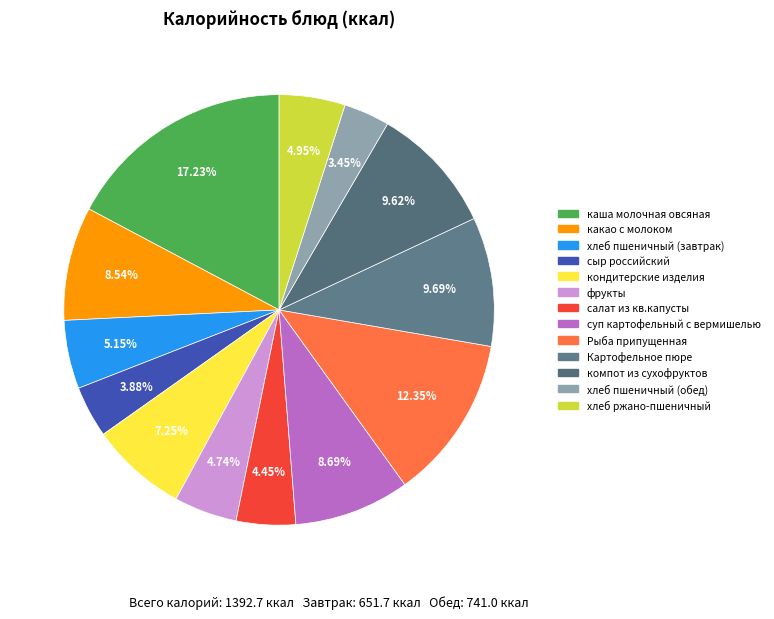

Count the number of slices in the pie.

13